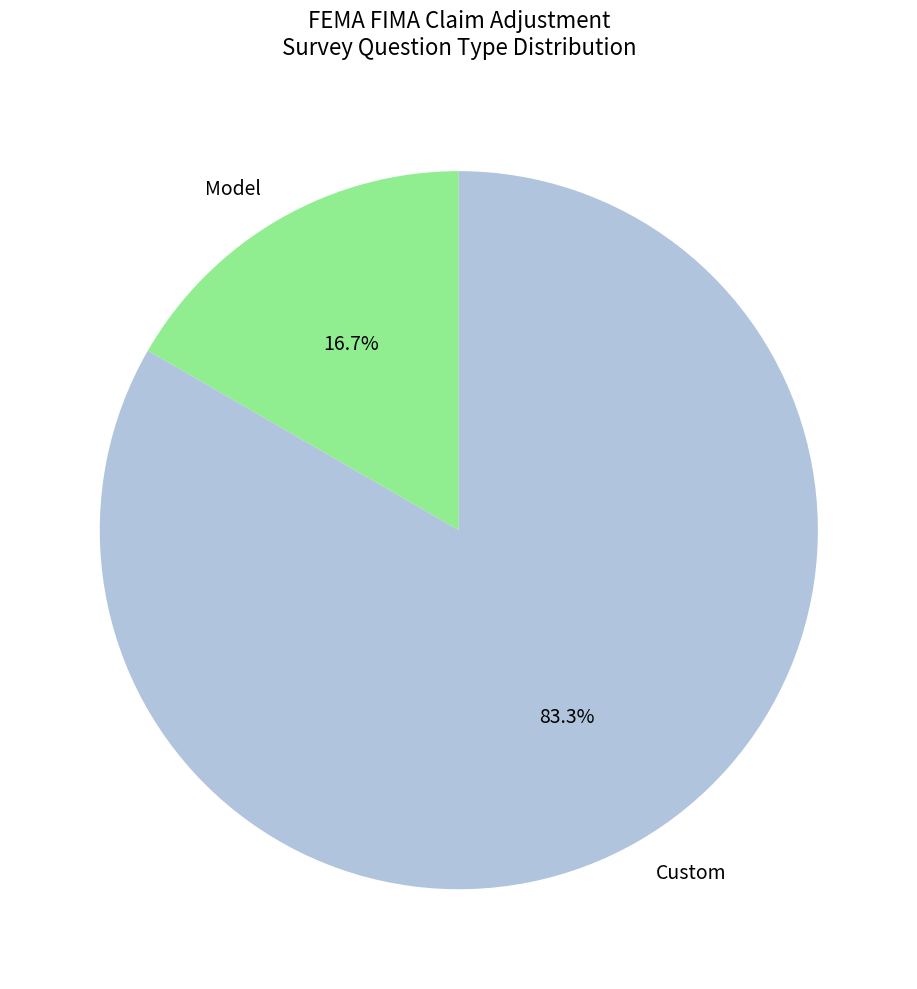

The Model slice represents 17% of the pie. True or false?

True